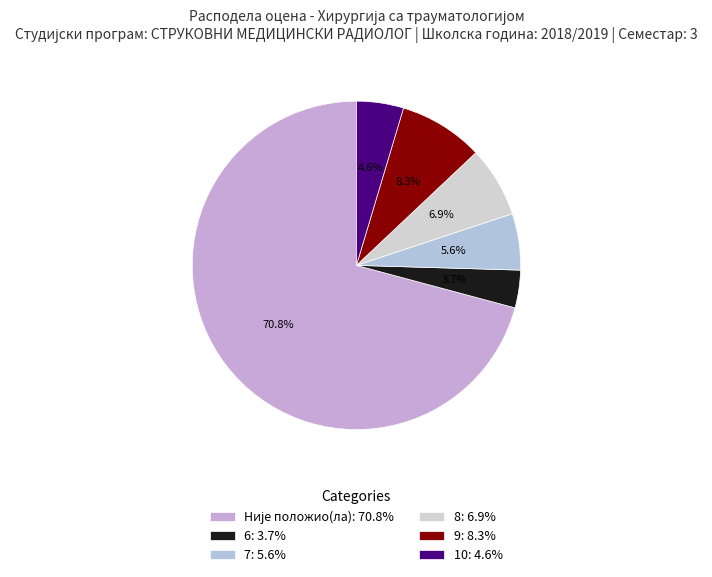

Is there a majority slice in this chart?

Yes